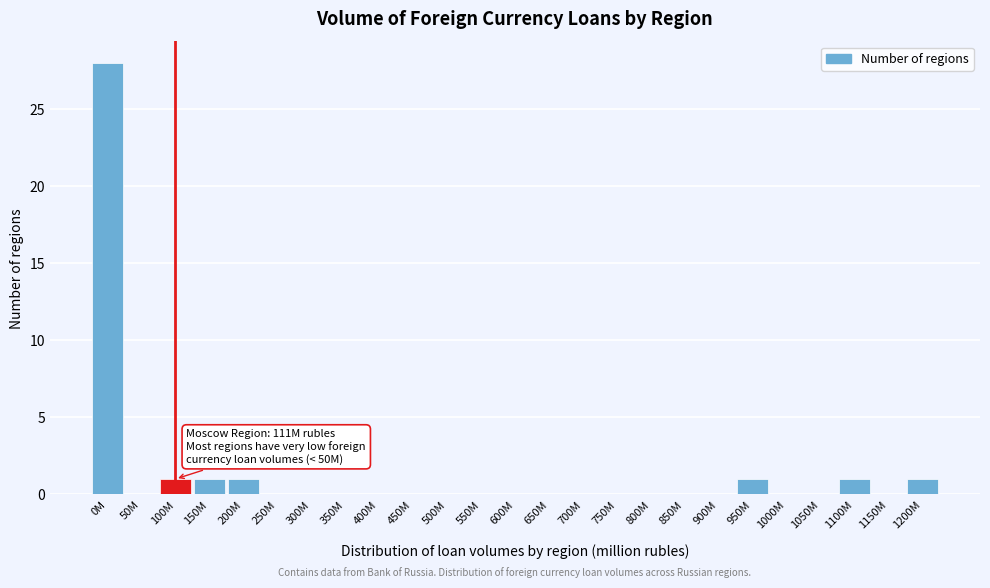

Reading left to right, transcribe all the data shown in this chart.

0M=28	50M=0	100M=1	150M=1	200M=1	250M=0	300M=0	350M=0	400M=0	450M=0	500M=0	550M=0	600M=0	650M=0	700M=0	750M=0	800M=0	850M=0	900M=0	950M=1	1000M=0	1050M=0	1100M=1	1150M=0	1200M=1